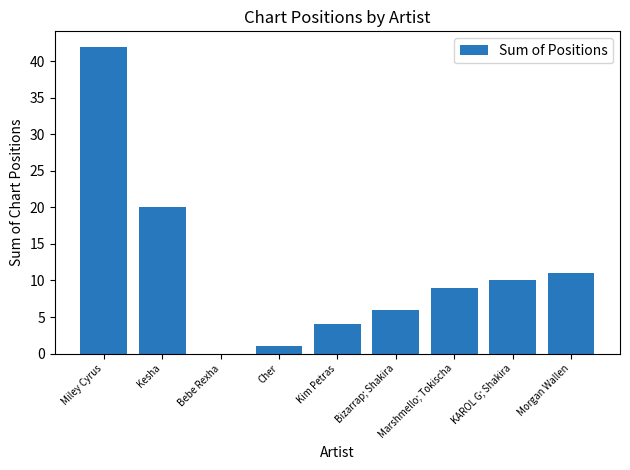

At which label is the value closest to 21?

Kesha